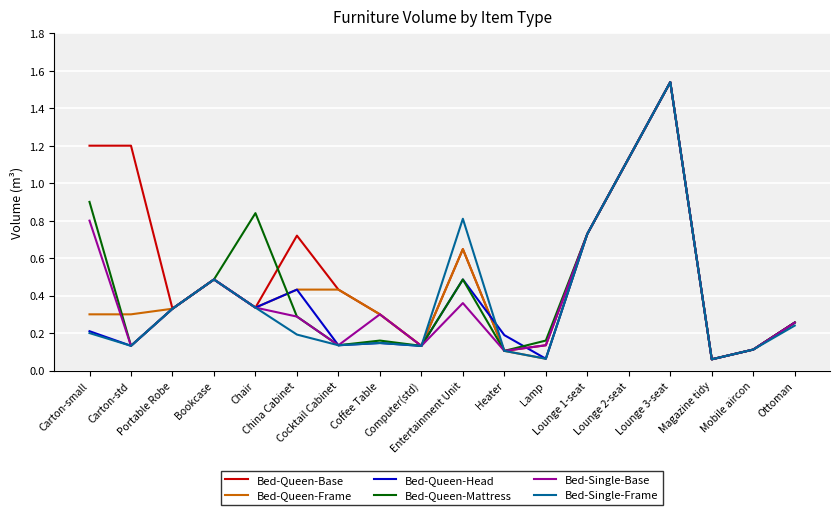

At which label is Bed-Single-Base closest to 0?

Magazine tidy